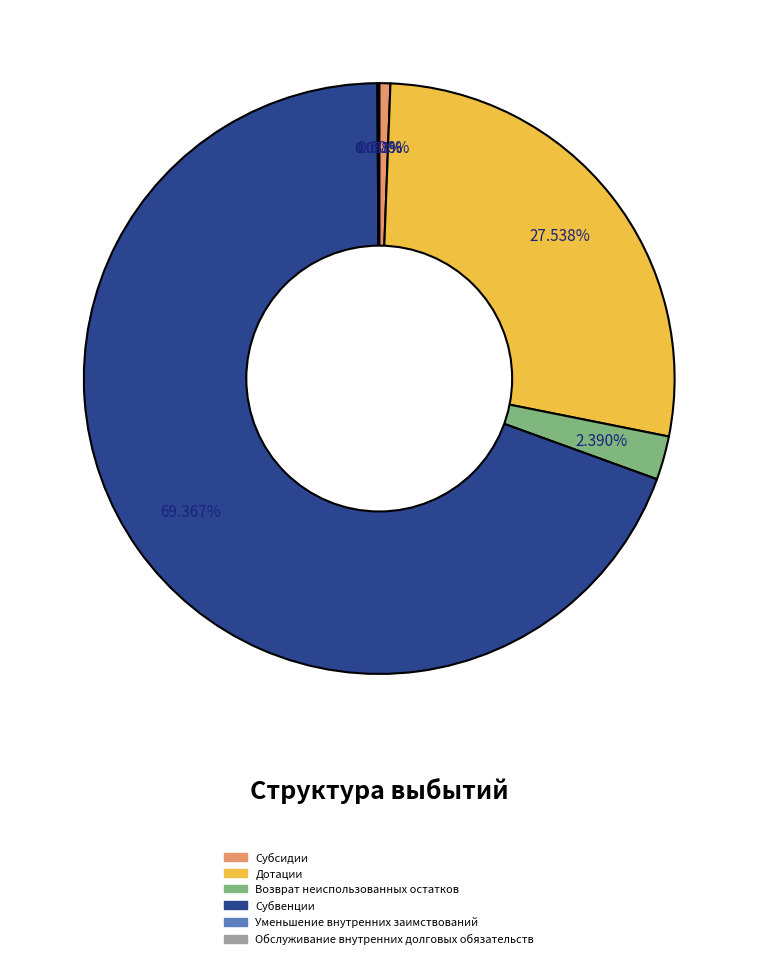

Does Субвенции account for over 50% of the chart?

Yes